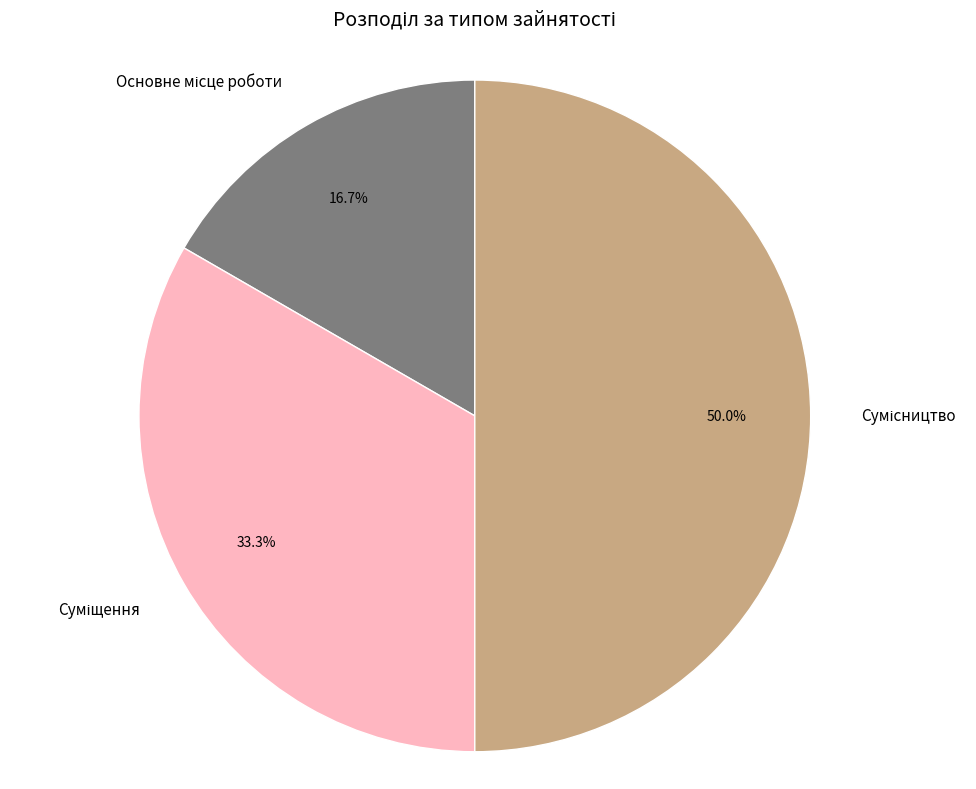

How many segments does this pie chart have?

3